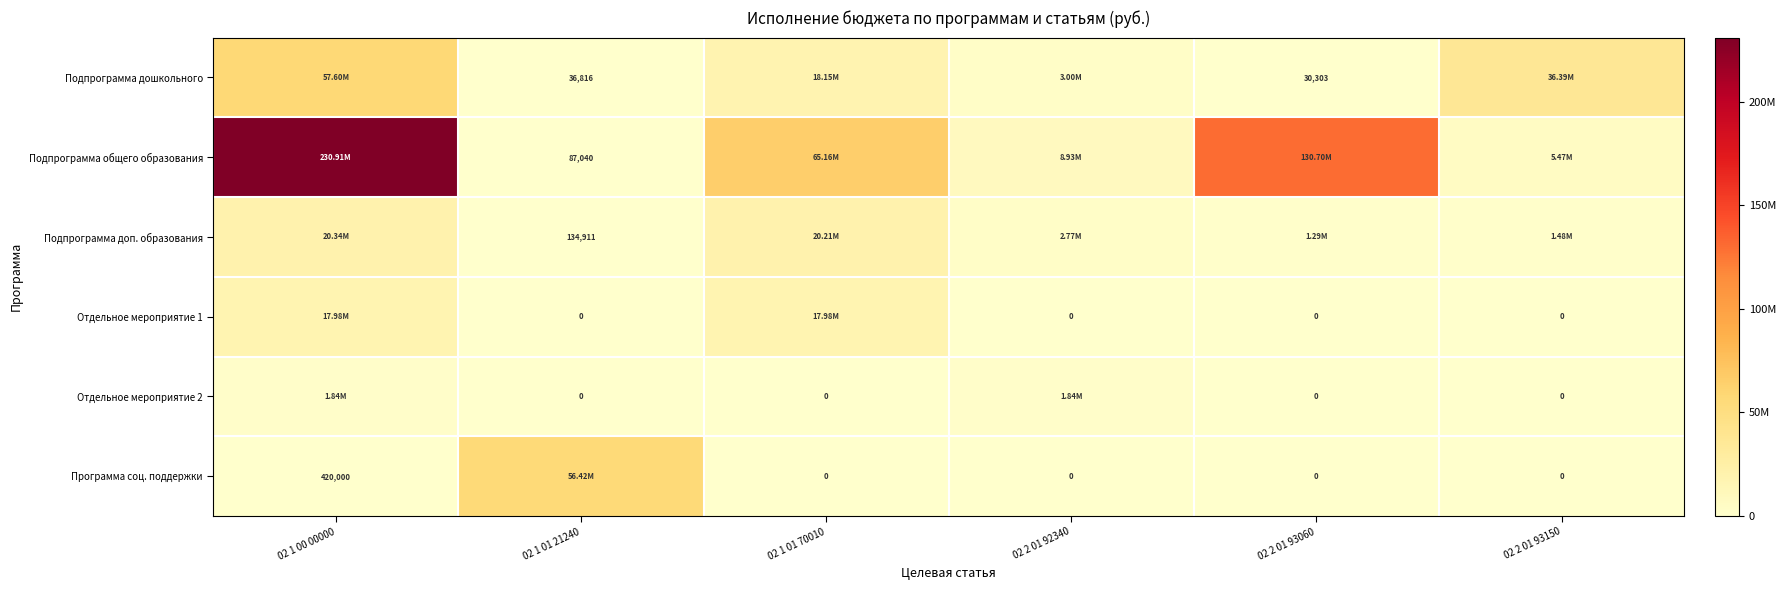

Is the value of Отдельное мероприятие 1 at 02 1 01 21240 greater than the value of Подпрограмма дошкольного at 02 2 01 93060?

No